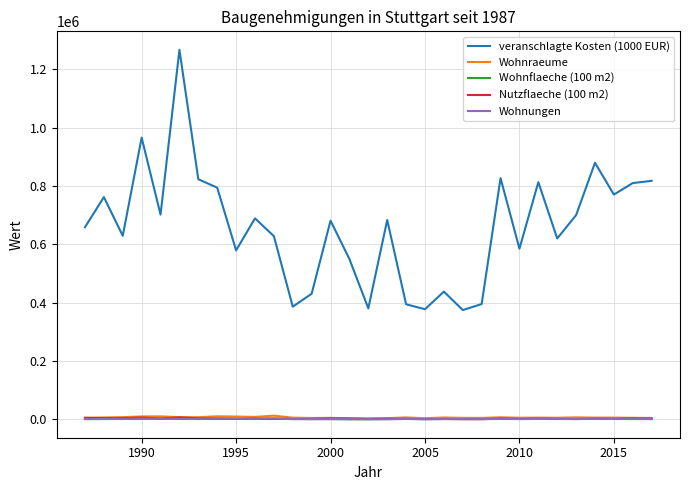

Which series has the largest total across all categories?

veranschlagte Kosten (1000 EUR)